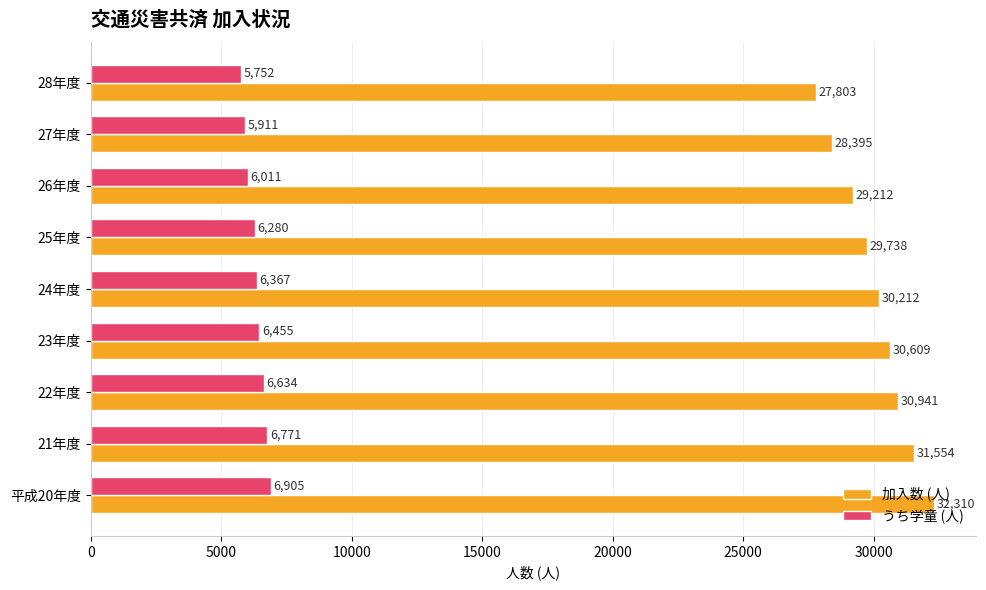

Rank the categories by 加入数 (人) value from highest to lowest.

平成20年度, 21年度, 22年度, 23年度, 24年度, 25年度, 26年度, 27年度, 28年度